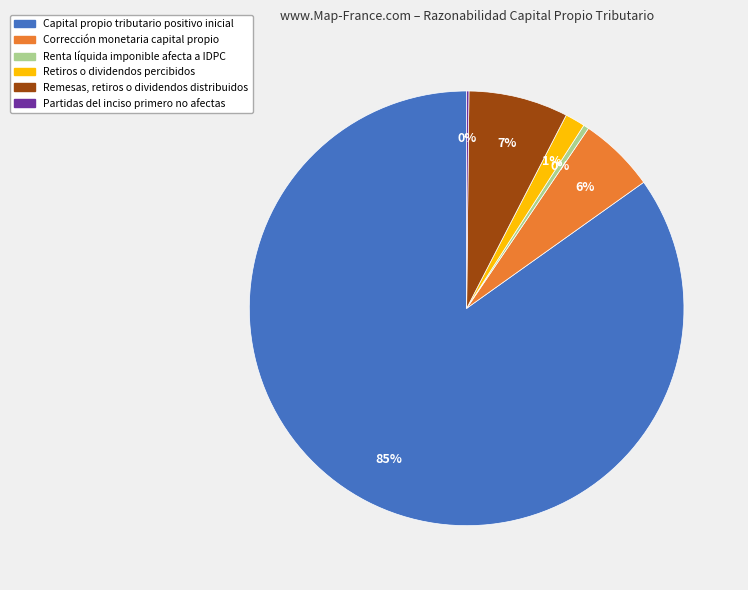

Is there a majority slice in this chart?

Yes